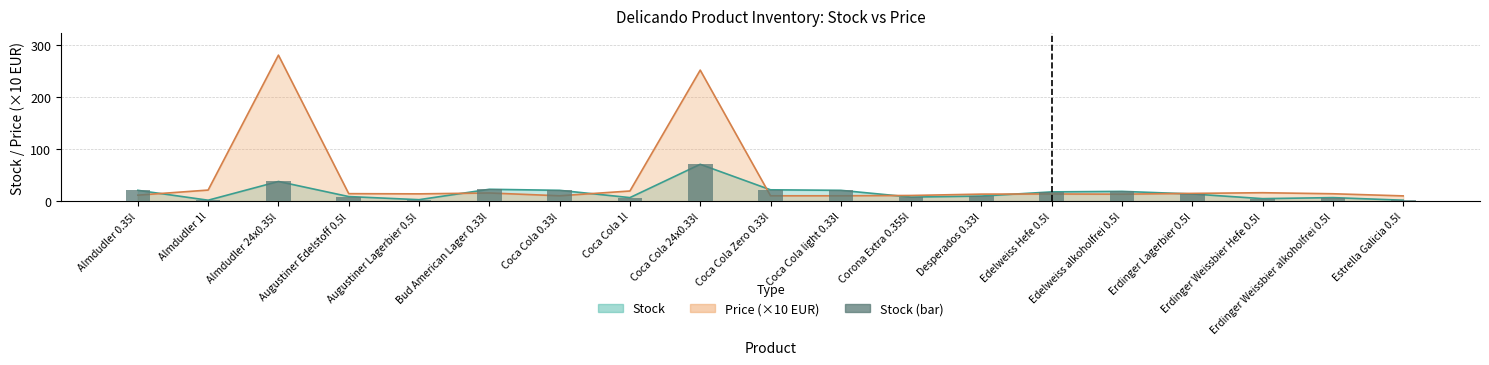

Rank the categories by value from lowest to highest.

Almdudler 1l, Estrella Galicia 0.5l, Augustiner Lagerbier 0.5l, Erdinger Weissbier Hefe 0.5l, Coca Cola 1l, Erdinger Weissbier alkoholfrei 0.5l, Corona Extra 0.355l, Augustiner Edelstoff 0.5l, Desperados 0.33l, Erdinger Lagerbier 0.5l, Edelweiss Hefe 0.5l, Edelweiss alkoholfrei 0.5l, Almdudler 0.35l, Coca Cola 0.33l, Coca Cola light 0.33l, Coca Cola Zero 0.33l, Bud American Lager 0.33l, Almdudler 24x0.35l, Coca Cola 24x0.33l